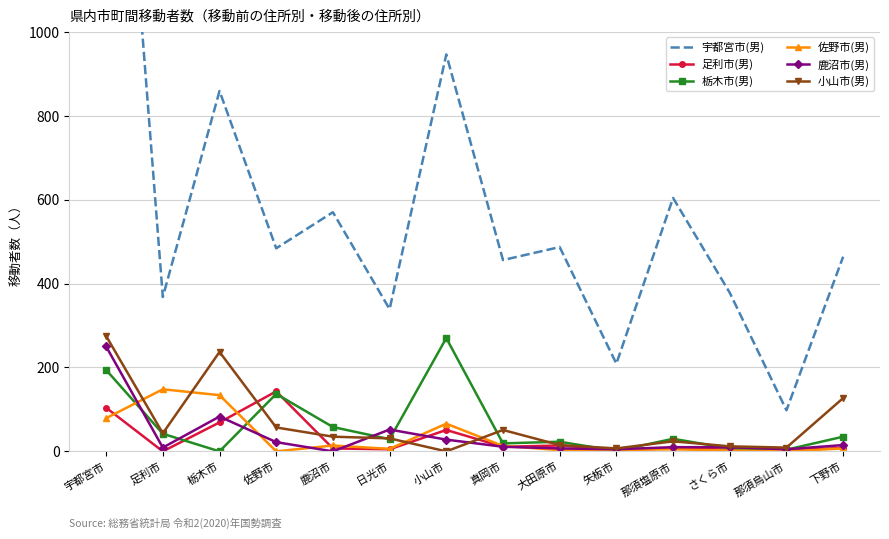

Reading left to right, transcribe all the data shown in this chart.

宇都宮市(男): 宇都宮市=2108	足利市=368	栃木市=859	佐野市=484	鹿沼市=570	日光市=339	小山市=946	真岡市=456	大田原市=487	矢板市=209	那須塩原市=604	さくら市=378	那須烏山市=98	下野市=464
足利市(男): 宇都宮市=104	足利市=0	栃木市=69	佐野市=143	鹿沼市=7	日光市=5	小山市=51	真岡市=11	大田原市=14	矢板市=4	那須塩原市=8	さくら市=4	那須烏山市=3	下野市=8
栃木市(男): 宇都宮市=194	足利市=42	栃木市=0	佐野市=137	鹿沼市=58	日光市=29	小山市=270	真岡市=19	大田原市=23	矢板市=1	那須塩原市=30	さくら市=7	那須烏山市=4	下野市=35
佐野市(男): 宇都宮市=79	足利市=148	栃木市=134	佐野市=0	鹿沼市=14	日光市=6	小山市=66	真岡市=13	大田原市=3	矢板市=3	那須塩原市=5	さくら市=2	那須烏山市=0	下野市=7
鹿沼市(男): 宇都宮市=250	足利市=9	栃木市=83	佐野市=22	鹿沼市=0	日光市=52	小山市=28	真岡市=11	大田原市=7	矢板市=5	那須塩原市=10	さくら市=10	那須烏山市=5	下野市=15
小山市(男): 宇都宮市=275	足利市=43	栃木市=237	佐野市=57	鹿沼市=35	日光市=31	小山市=0	真岡市=51	大田原市=15	矢板市=7	那須塩原市=24	さくら市=12	那須烏山市=9	下野市=127